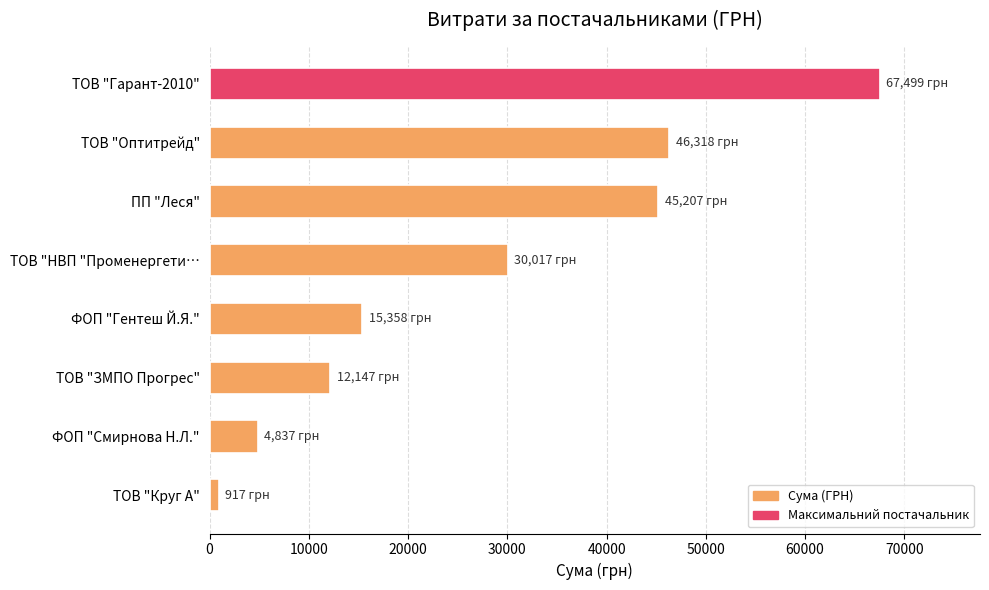

Are the bars horizontal?

Yes